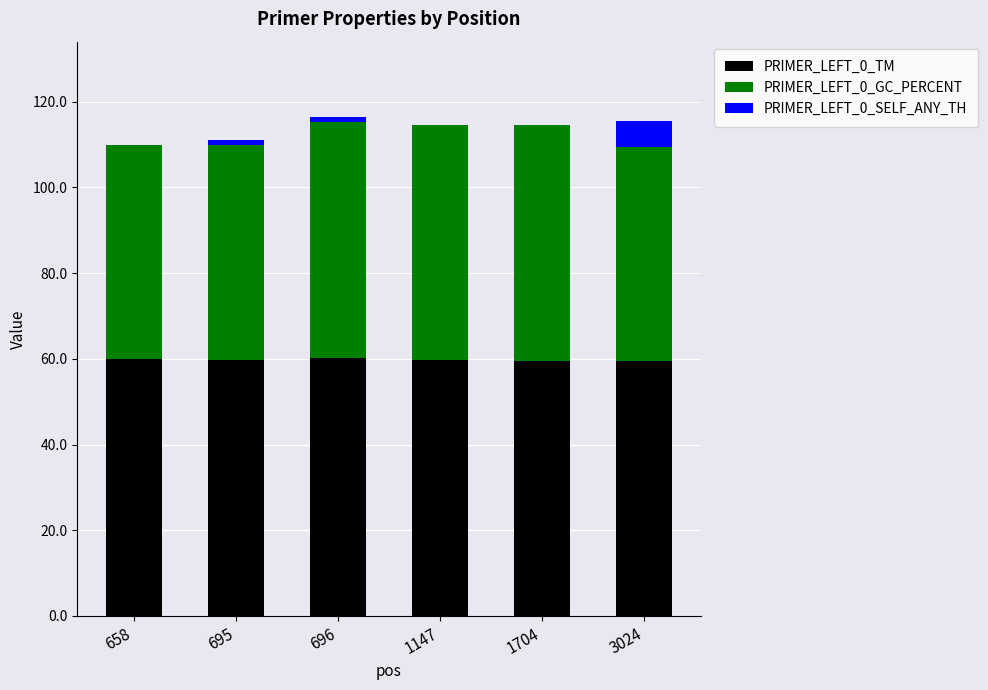

Is it true that PRIMER_LEFT_0_TM equals 59.7 at 1147?

True